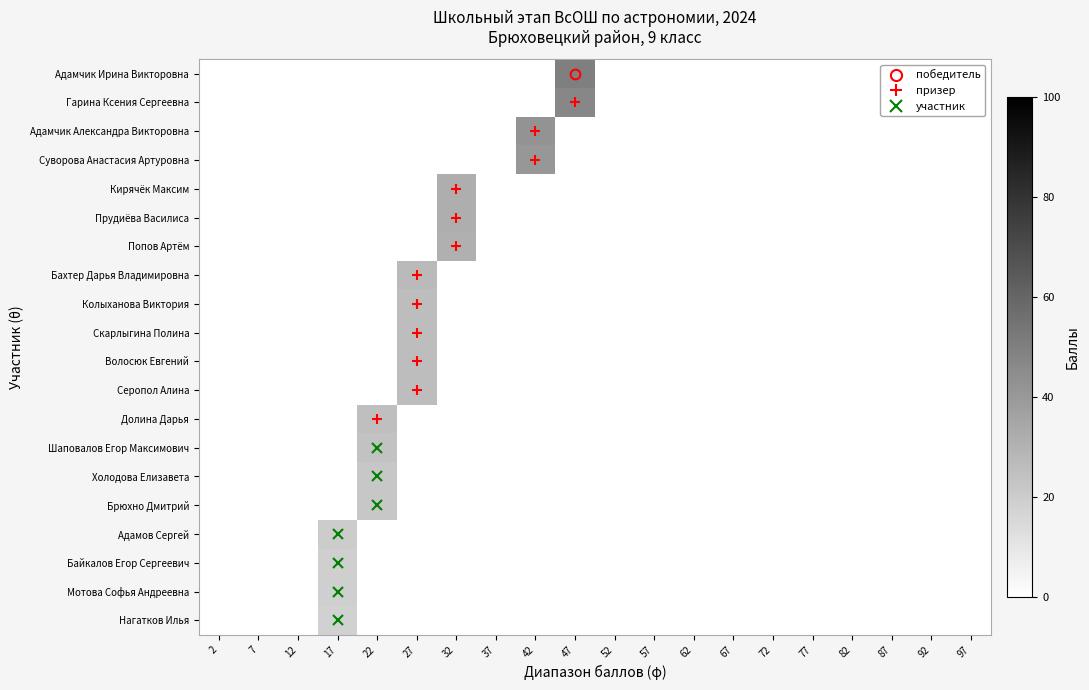

Which series has the largest total across all categories?

Адамчик Ирина Викторовна